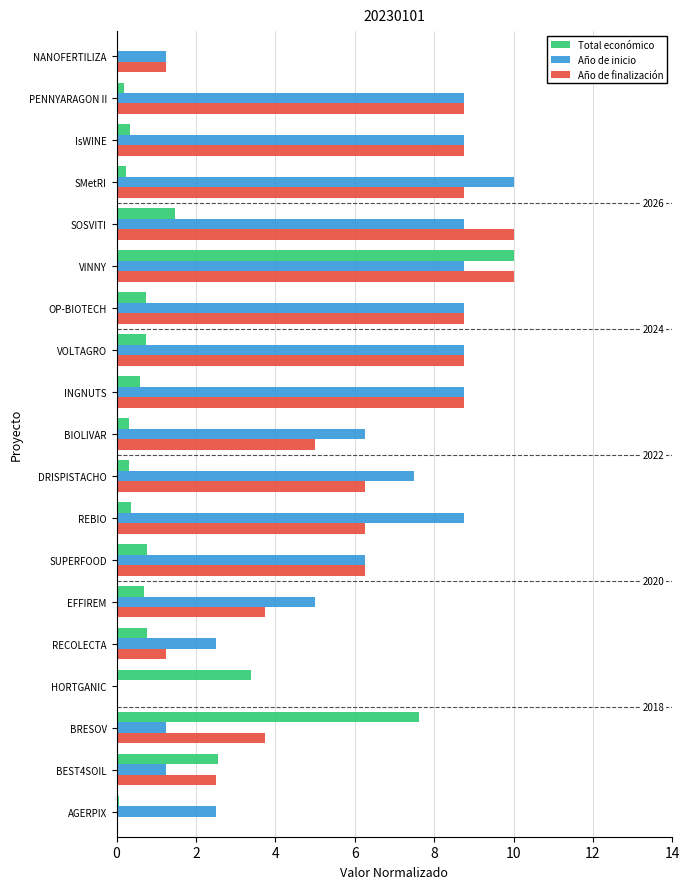

What is the highest value of the Año de inicio series?

10.0